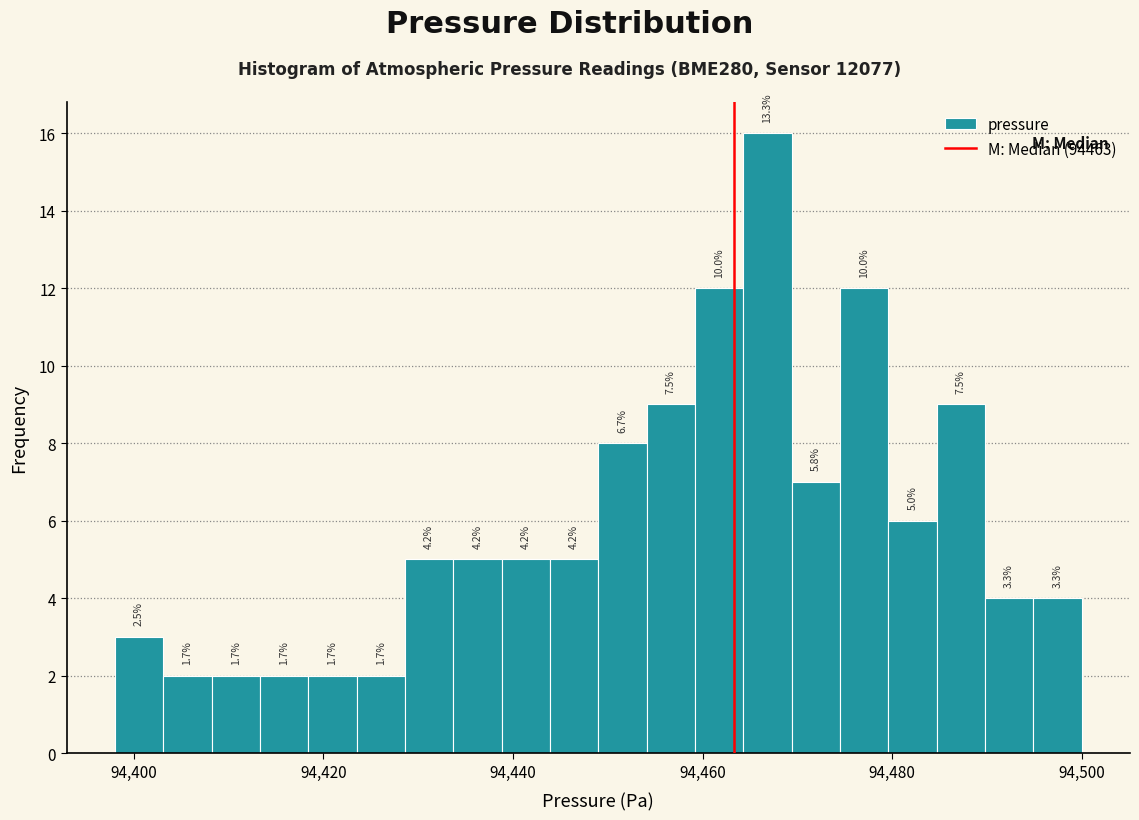

Around what value on the x-axis is the tallest bar? Give the approximate position of its centre, as read against the axis.

94466